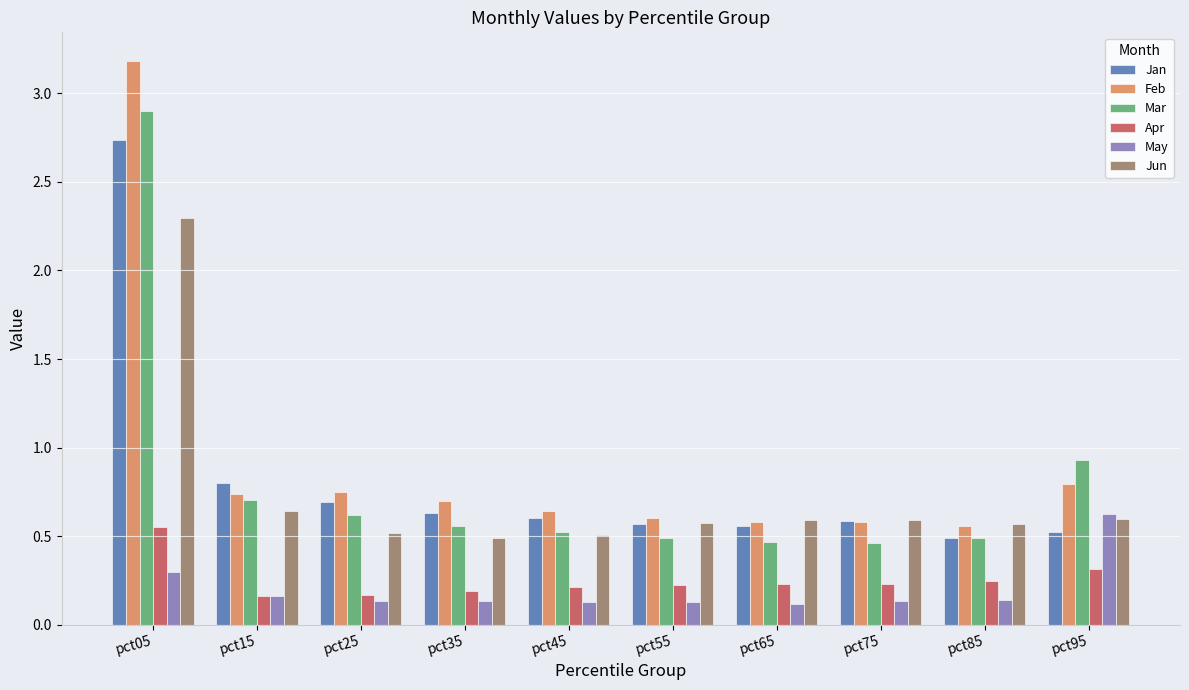

What is the total value across all series at pct85?

2.5